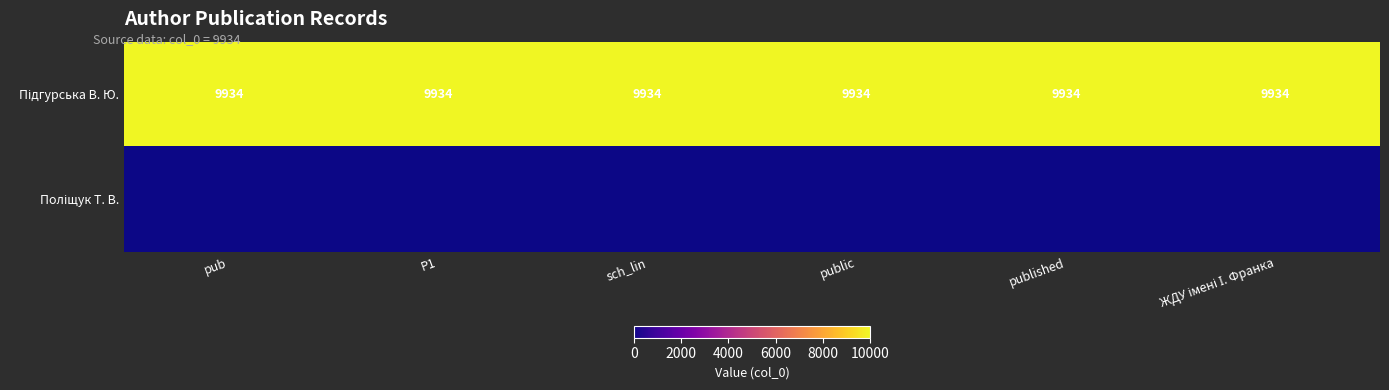

Rank the categories by Підгурська В. Ю. value from lowest to highest.

pub, P1, sch_lin, public, published, ЖДУ імені І. Франка